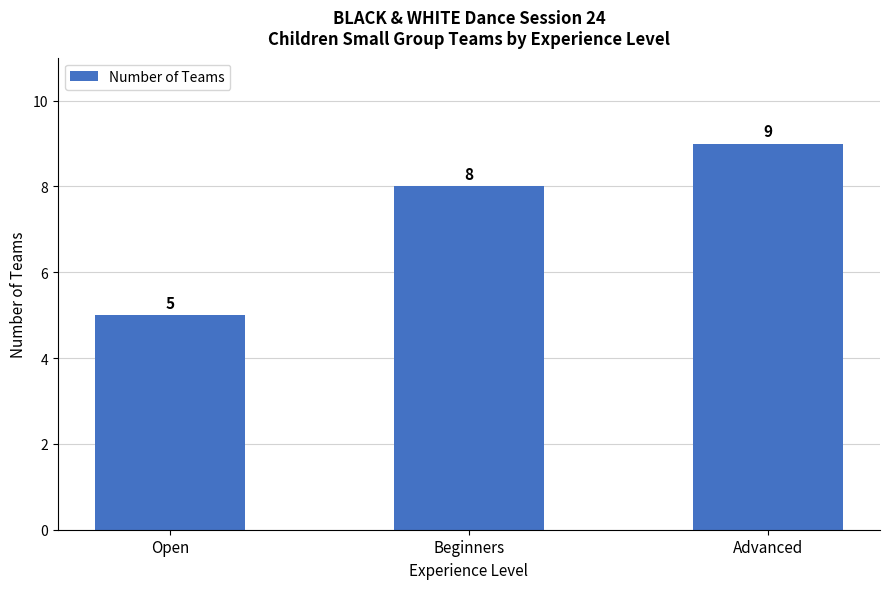

What is the label of the 2nd bar from the left?

Beginners